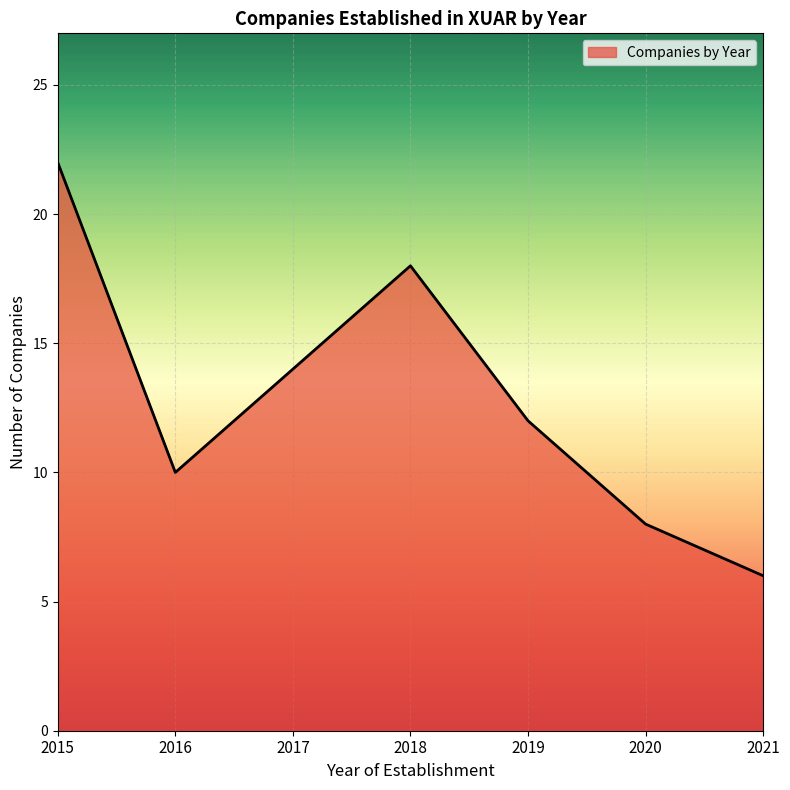

What is the maximum value shown in the chart?

22